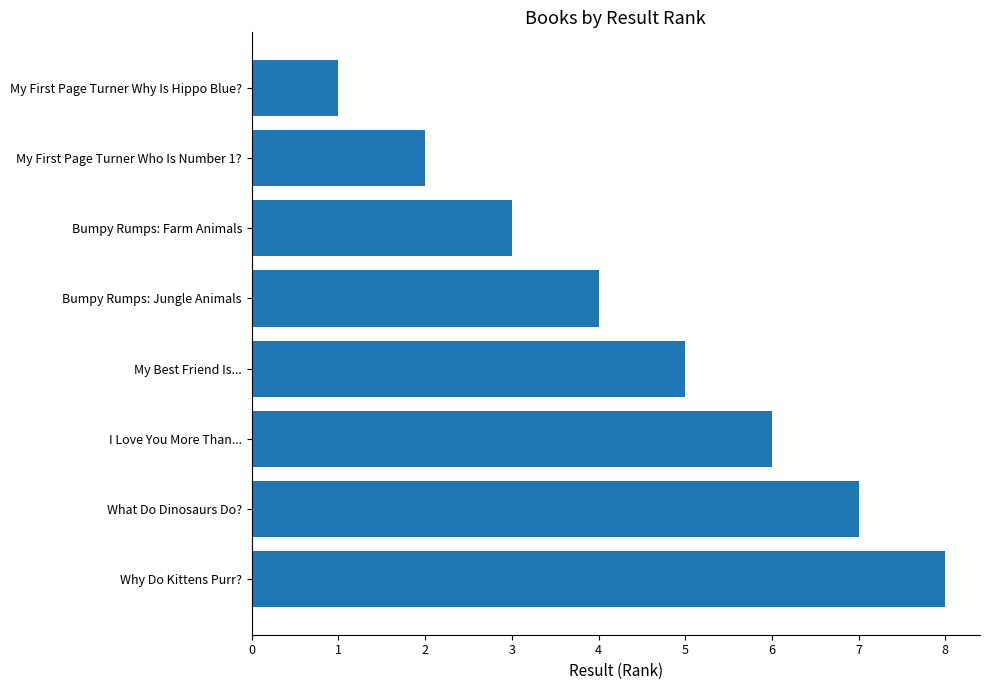

Which has a higher value, Bumpy Rumps: Jungle Animals or My First Page Turner Who Is Number 1??

Bumpy Rumps: Jungle Animals